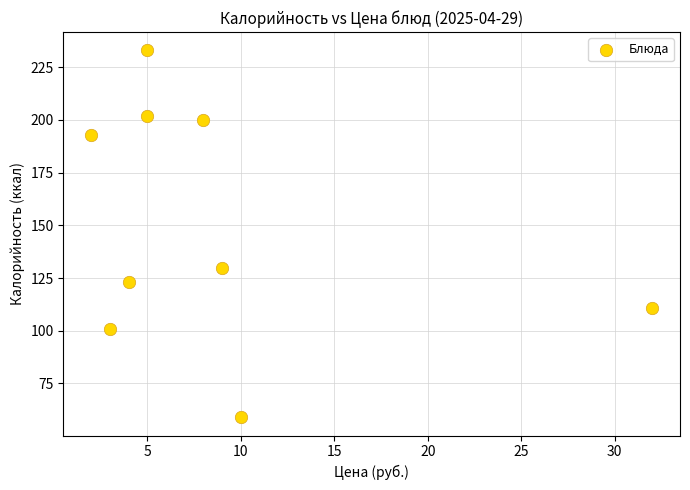

What is the range of X values (max minus min)?

30